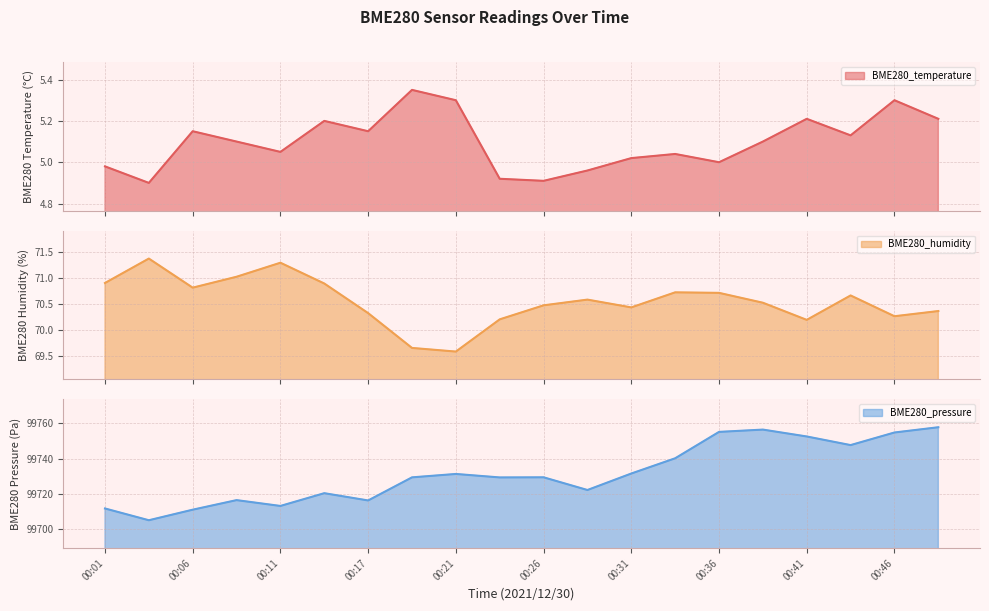

How many interior local peaks does the BME280_humidity series have?

5